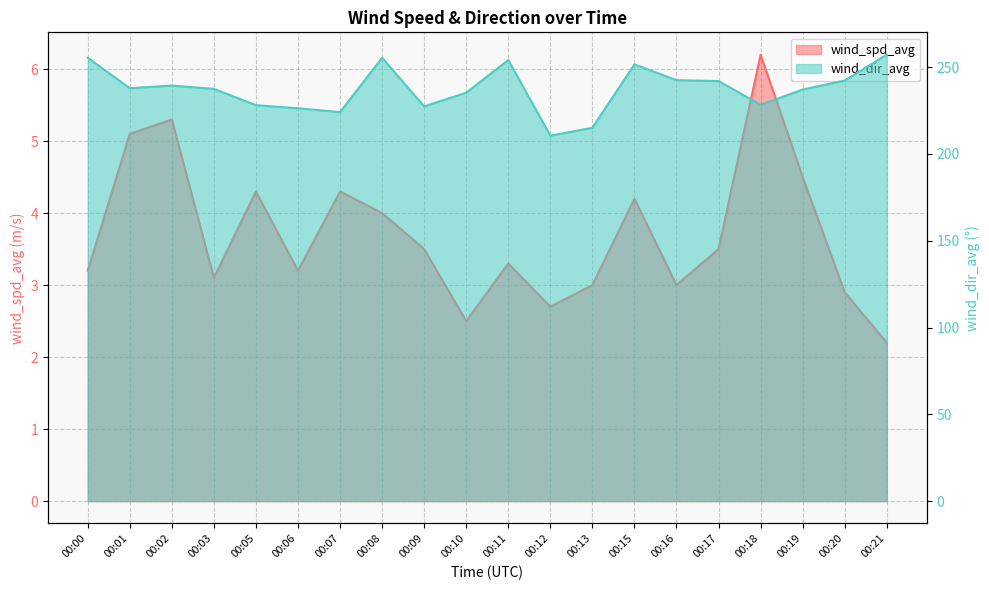

True or false: wind_spd_avg and wind_dir_avg cross at least once.

False